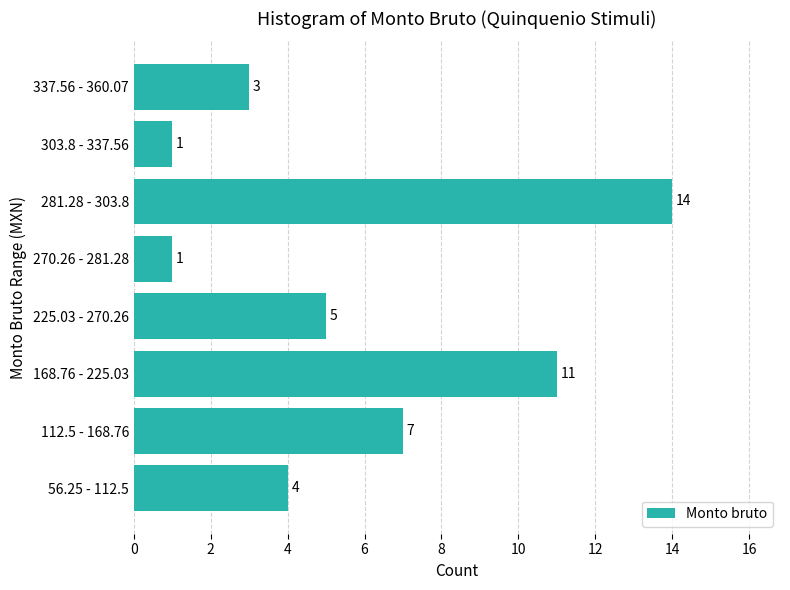

What is the maximum value shown in the chart?

14